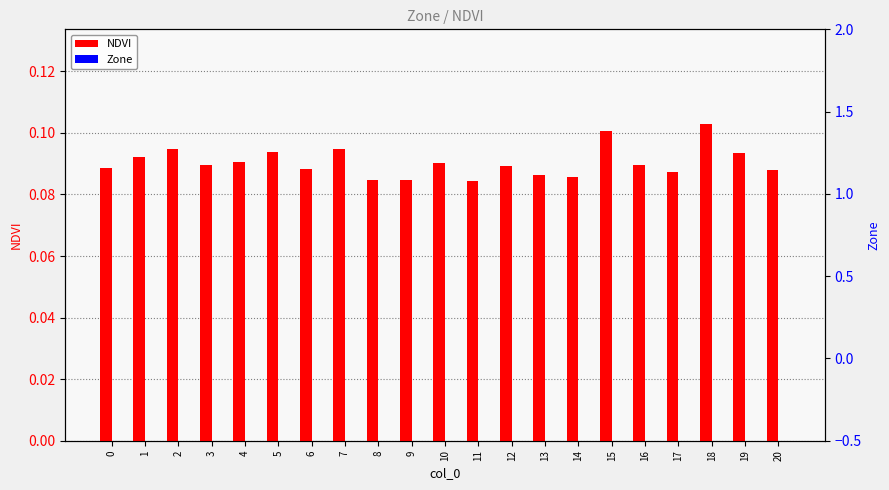

Count the number of data series in this chart.

2